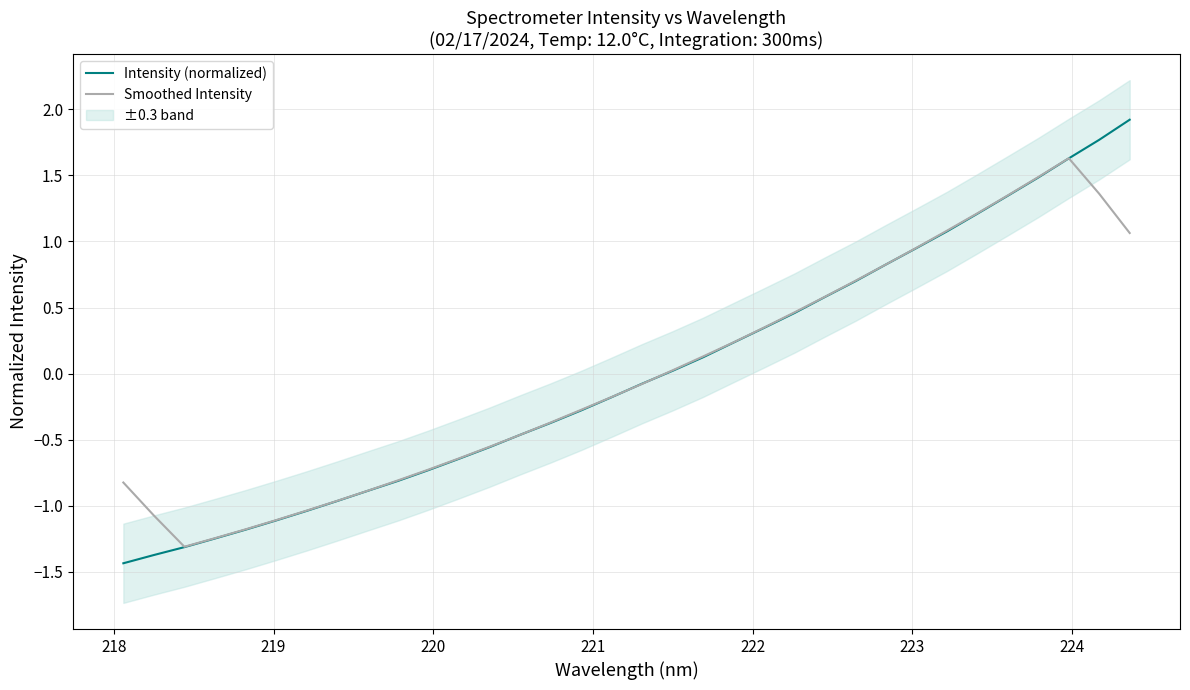

What is the minimum value for Intensity (normalized)?

-1.4